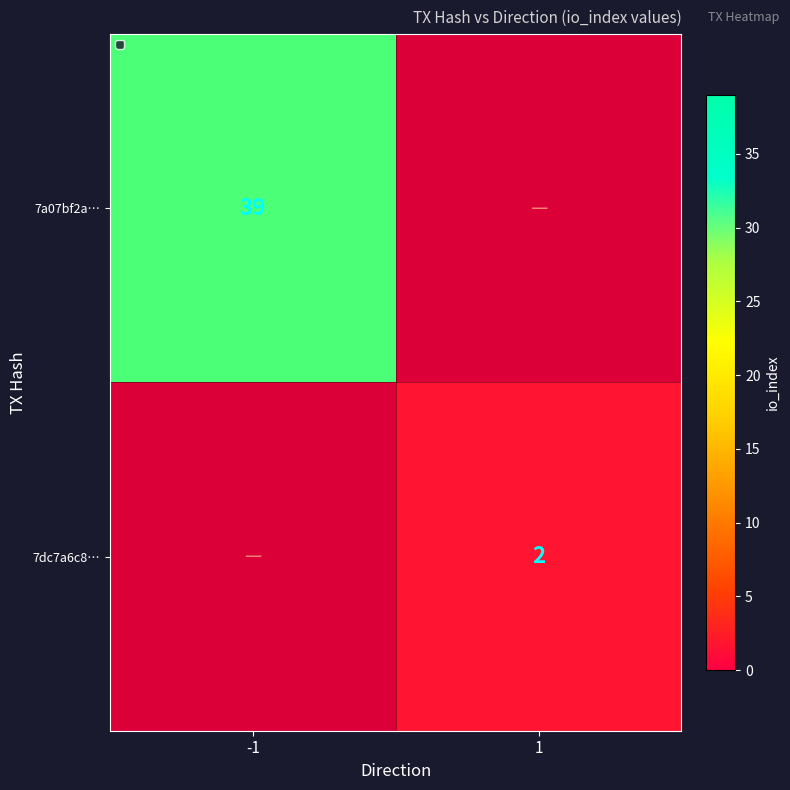

List the labels in order of 7a07bf2a… value, smallest first.

1, -1